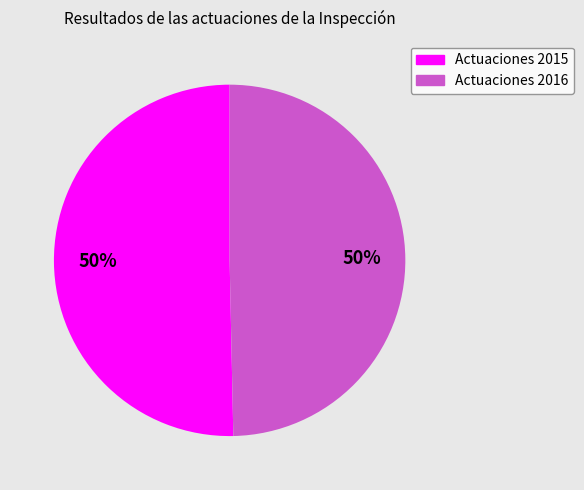

To the nearest percent, what is the average slice percentage?

50%